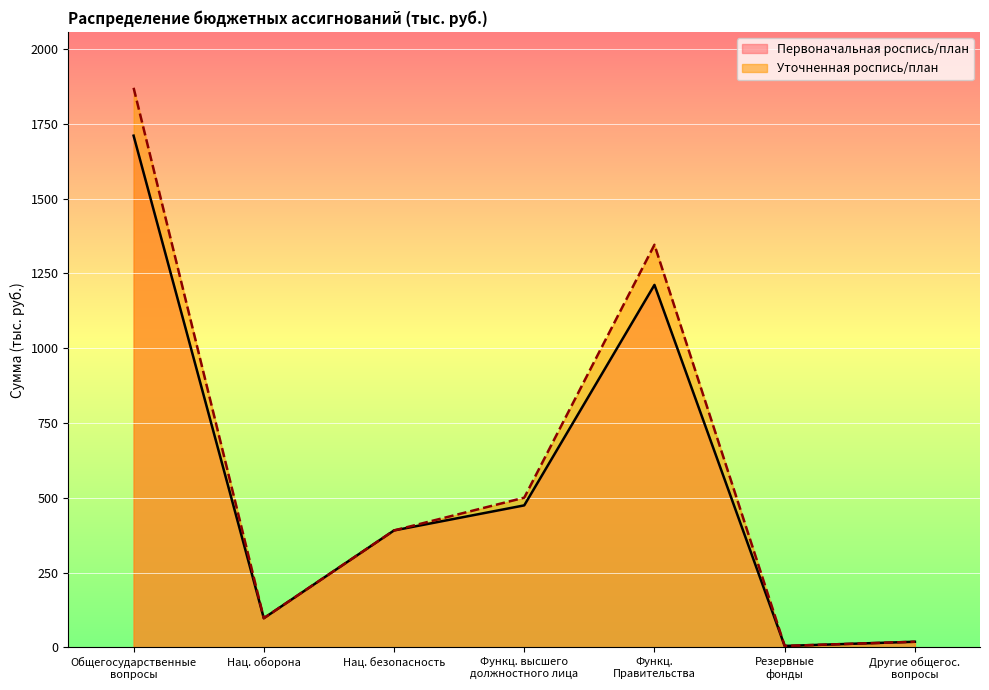

Is it true that Уточненная роспись/план equals 391.0 at Нац. безопасность?

True